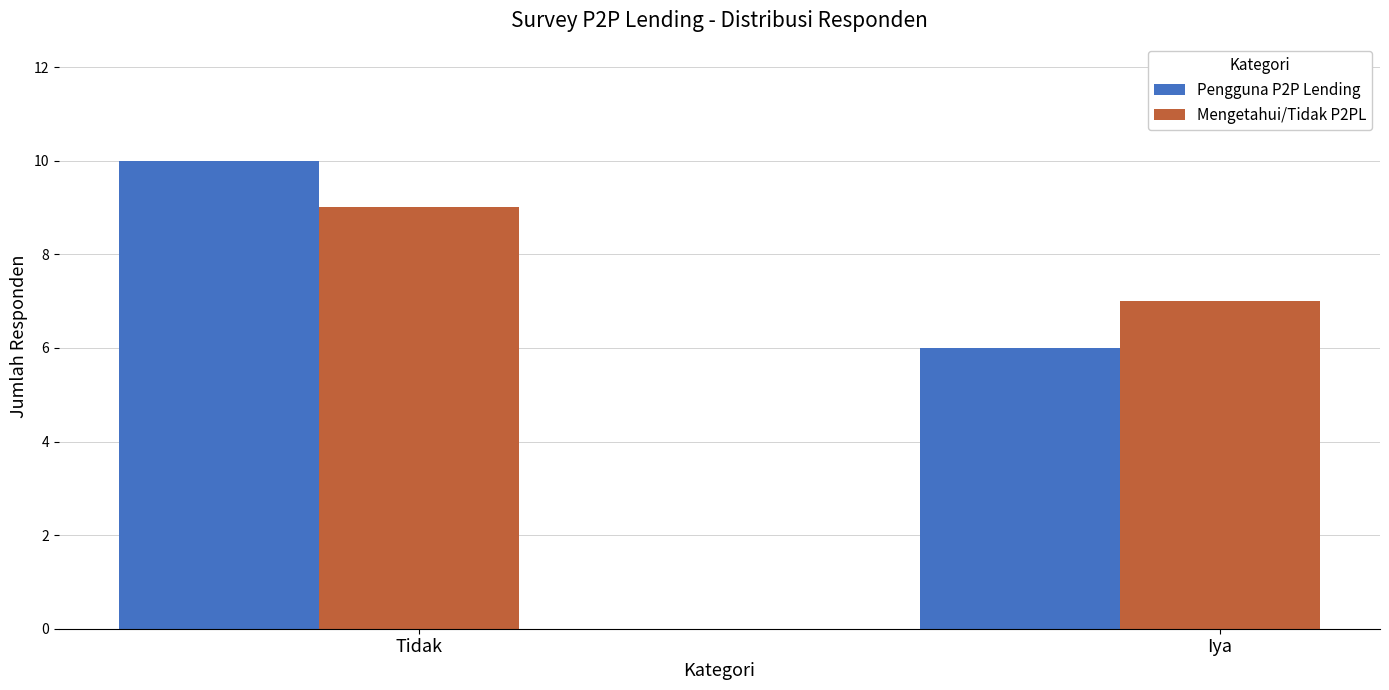

What is the difference between the highest and lowest values at Iya?

1